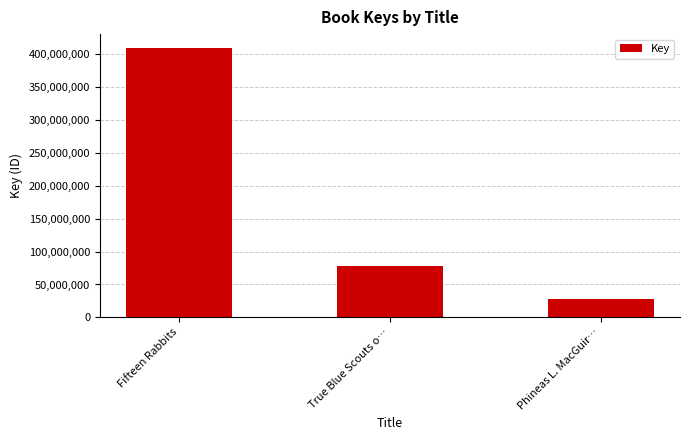

Are the bars grouped side by side (vs. stacked)?

No